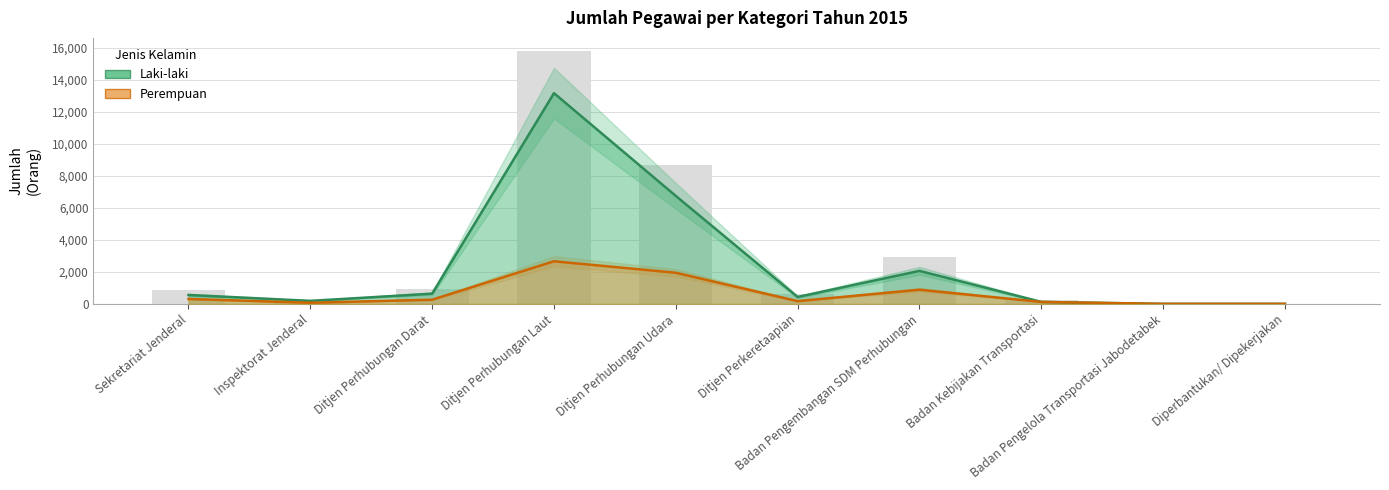

How many bars are there in each group?

2